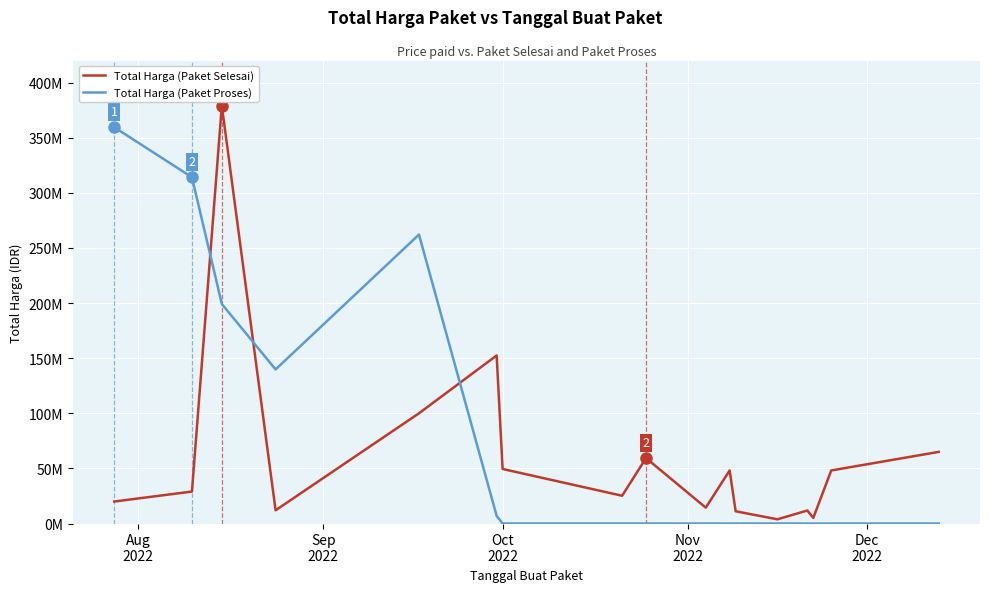

At how many categories does at least one series exceed 315562285?

2